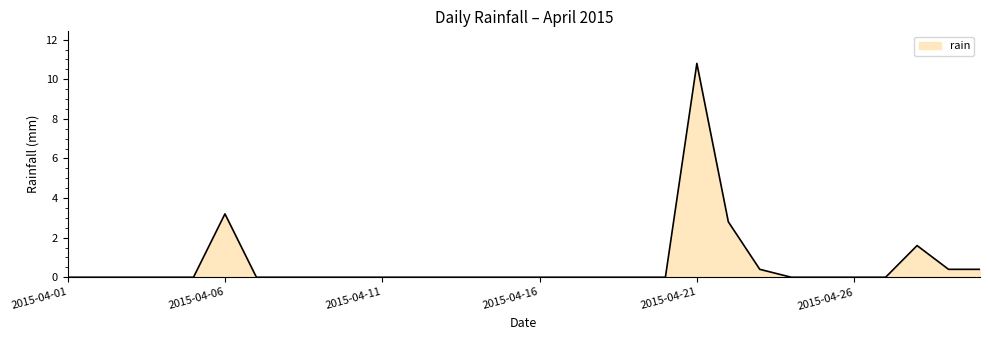

What is the difference between the maximum and minimum values?

10.8